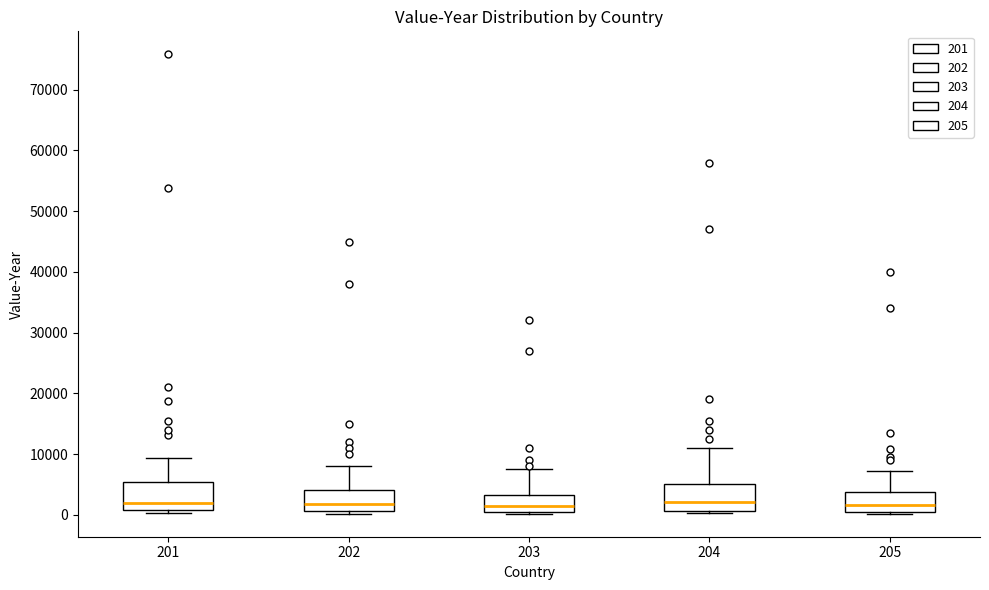

Reading left to right, transcribe this box plot: for each box, give where its median line is, the range the box spans, and where its two whiskers end, as read against the y-axis. The values are not printed on the chart, so give them approximately, as read against the axis.

201: median 2000, box 1000 to 5000, whiskers 0 to 9000
202: median 2000, box 1000 to 4000, whiskers 0 to 8000
203: median 1000, box 0 to 3000, whiskers 0 to 8000
204: median 2000, box 1000 to 5000, whiskers 0 to 11000
205: median 2000, box 1000 to 4000, whiskers 0 to 7000